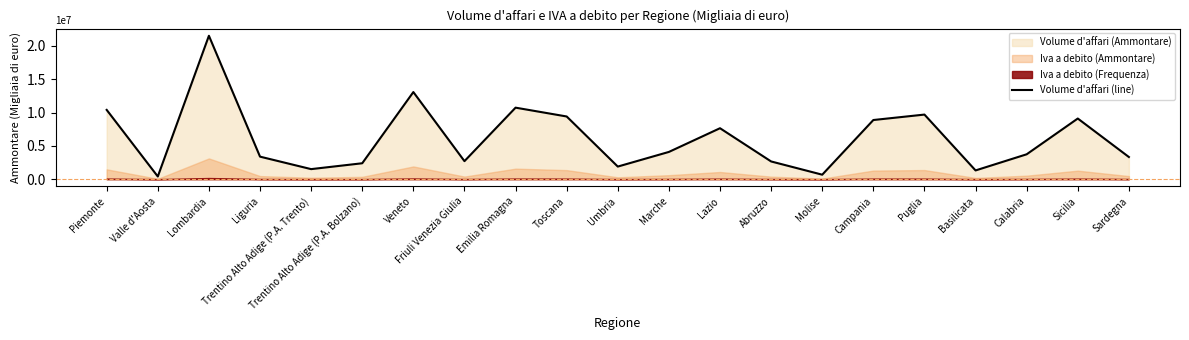

Reading left to right, transcribe all the data shown in this chart.

Piemonte=10393295	Valle d'Aosta=399619	Lombardia=21516971	Liguria=3379295	Trentino Alto Adige (P.A. Trento)=1506869	Trentino Alto Adige (P.A. Bolzano)=2386906	Veneto=13069729	Friuli Venezia Giulia=2702650	Emilia Romagna=10729541	Toscana=9405473	Umbria=1888953	Marche=4087008	Lazio=7643696	Abruzzo=2657030	Molise=670609	Campania=8874668	Puglia=9690876	Basilicata=1309803	Calabria=3732509	Sicilia=9099267	Sardegna=3322624